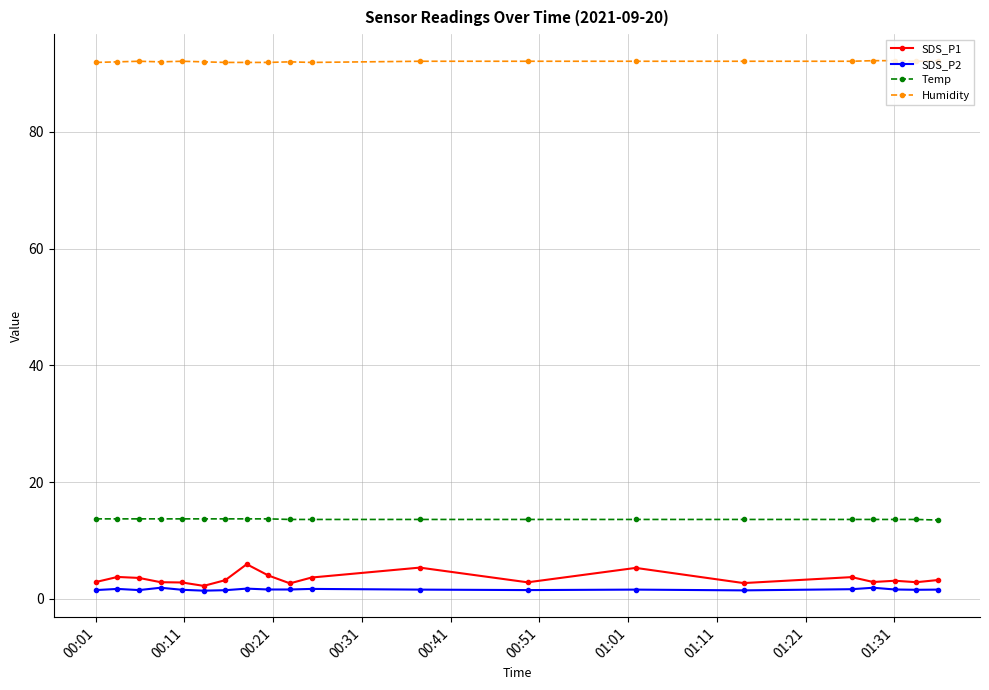

Which series has the widest spread of values?

SDS_P1